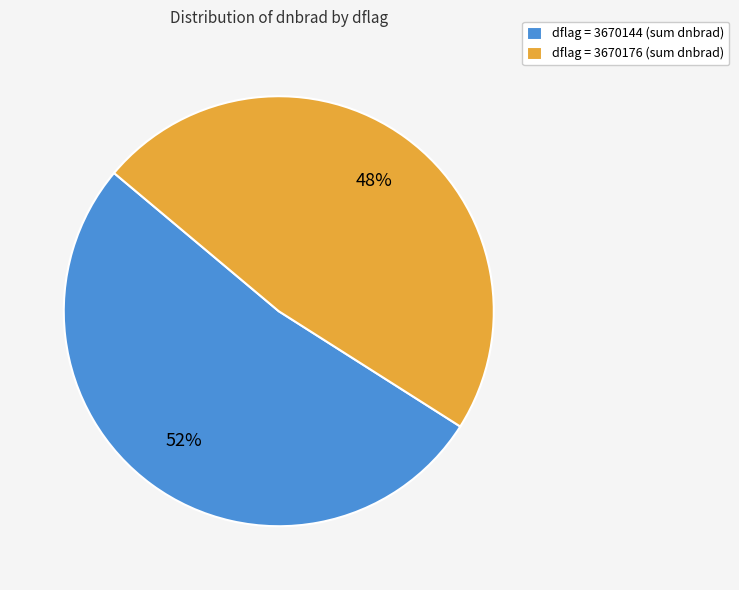

What is the ratio of the value at dflag = 3670176 (sum dnbrad) to the value at dflag = 3670144 (sum dnbrad)?

0.9